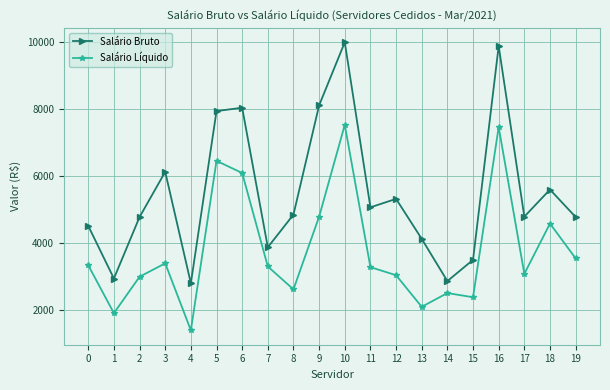

True or false: Salário Líquido and Salário Bruto intersect in this chart.

False